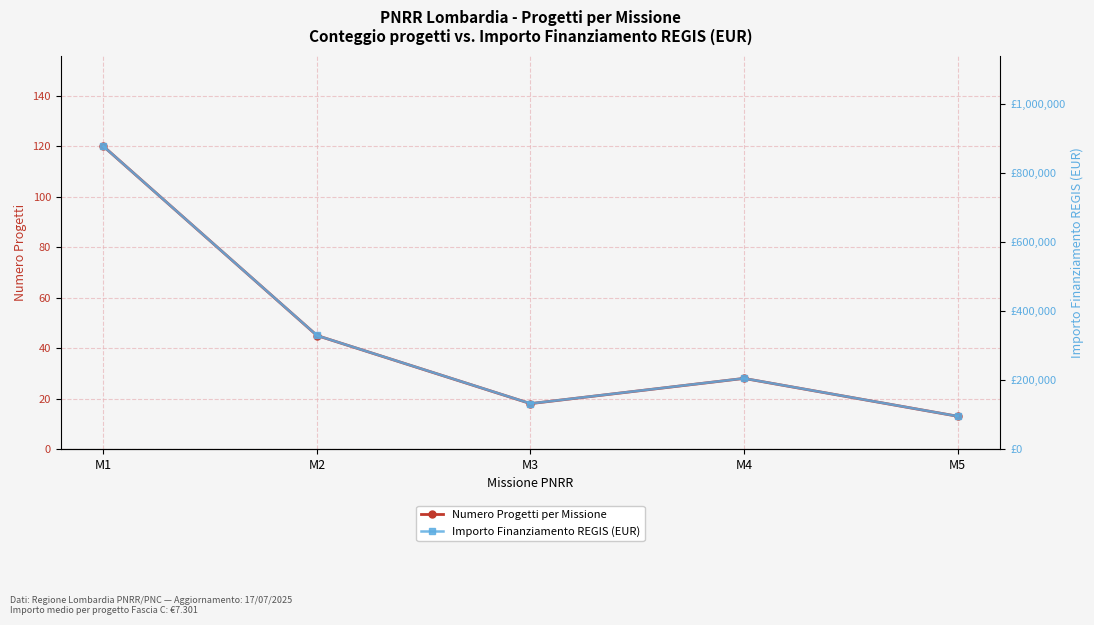

What are all the series names shown in the legend?

Numero Progetti per Missione, Importo Finanziamento REGIS (EUR)